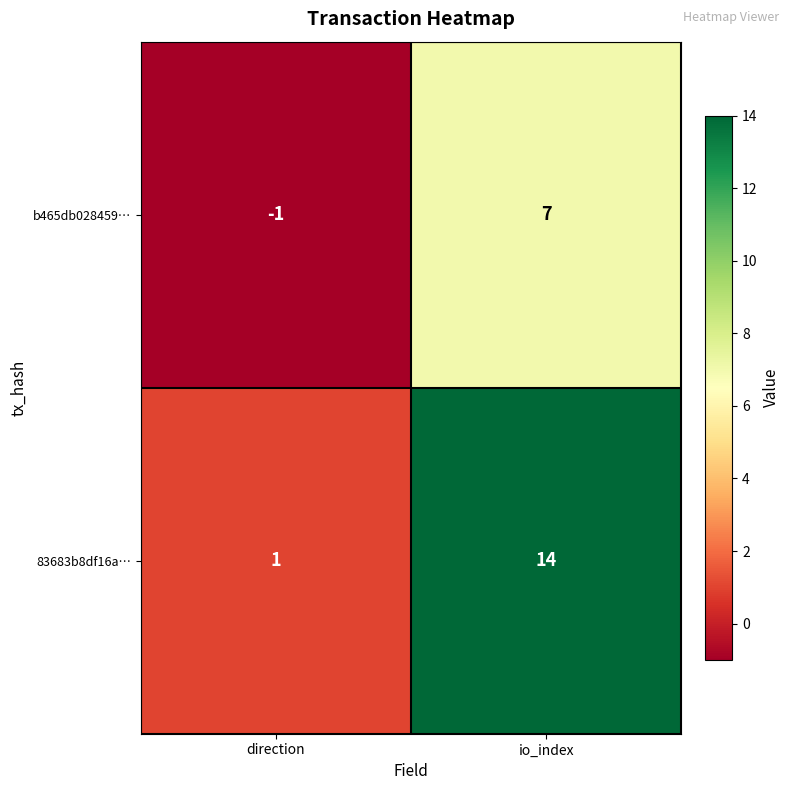

How many series are shown in this chart?

2